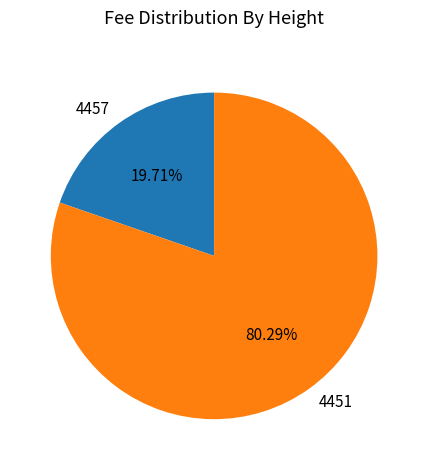

To the nearest percent, what is the difference between the 4451 and 4457 slice percentages?

61%